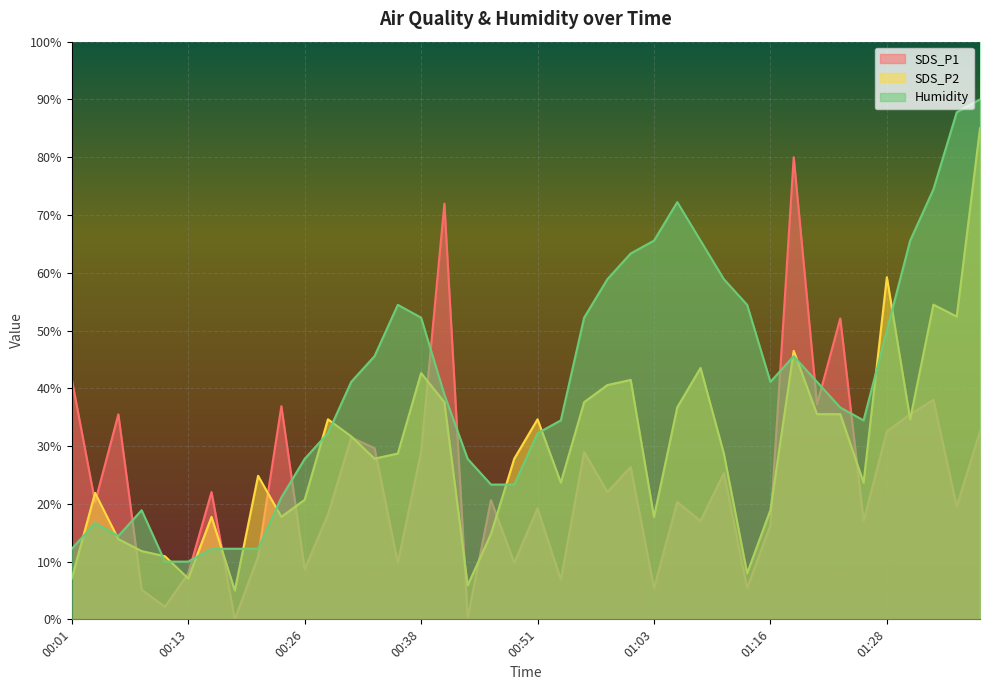

List the series in order of their peak value, lowest first.

SDS_P1, SDS_P2, Humidity